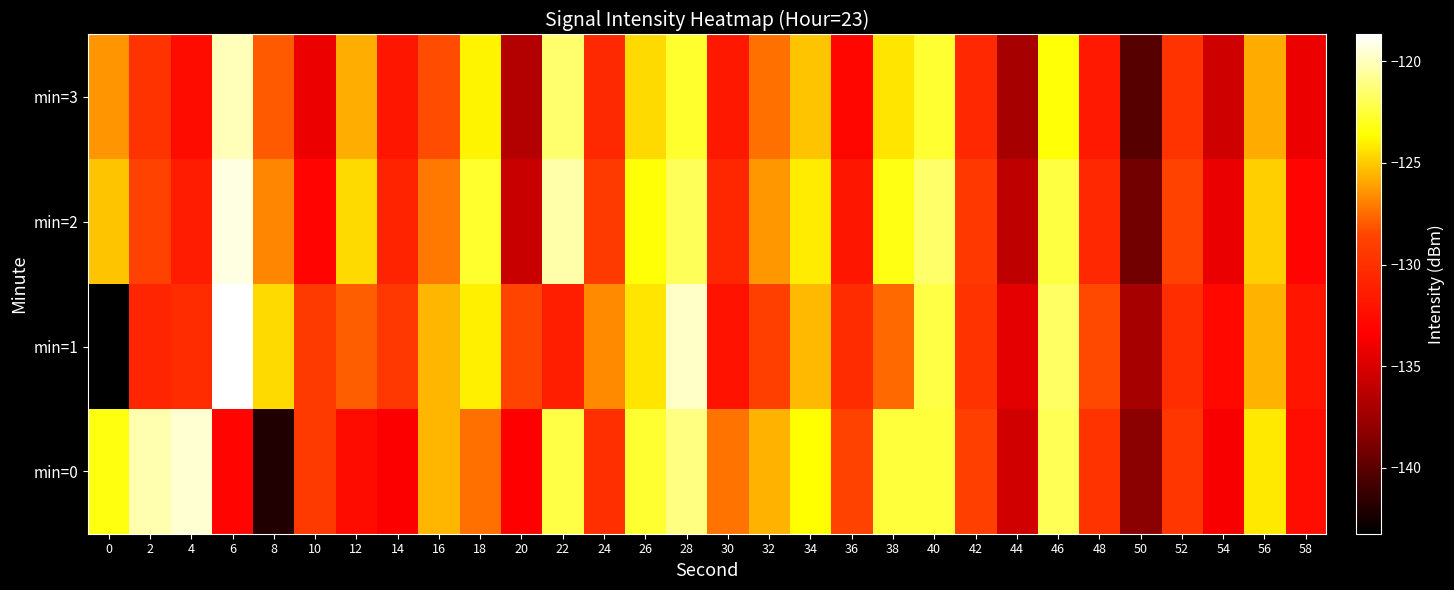

Which has a higher value, 32 or 24?

32